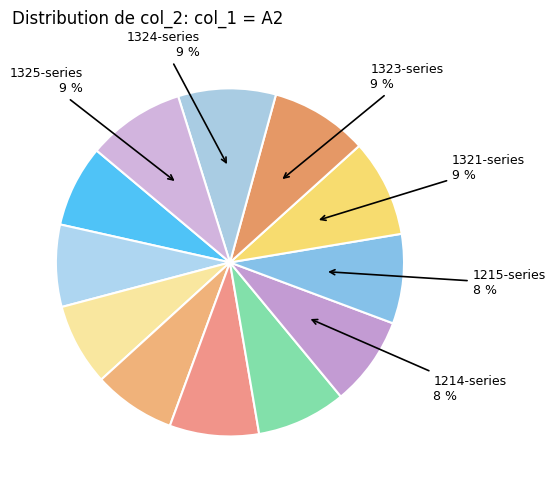

How many slices are in this pie chart?

12